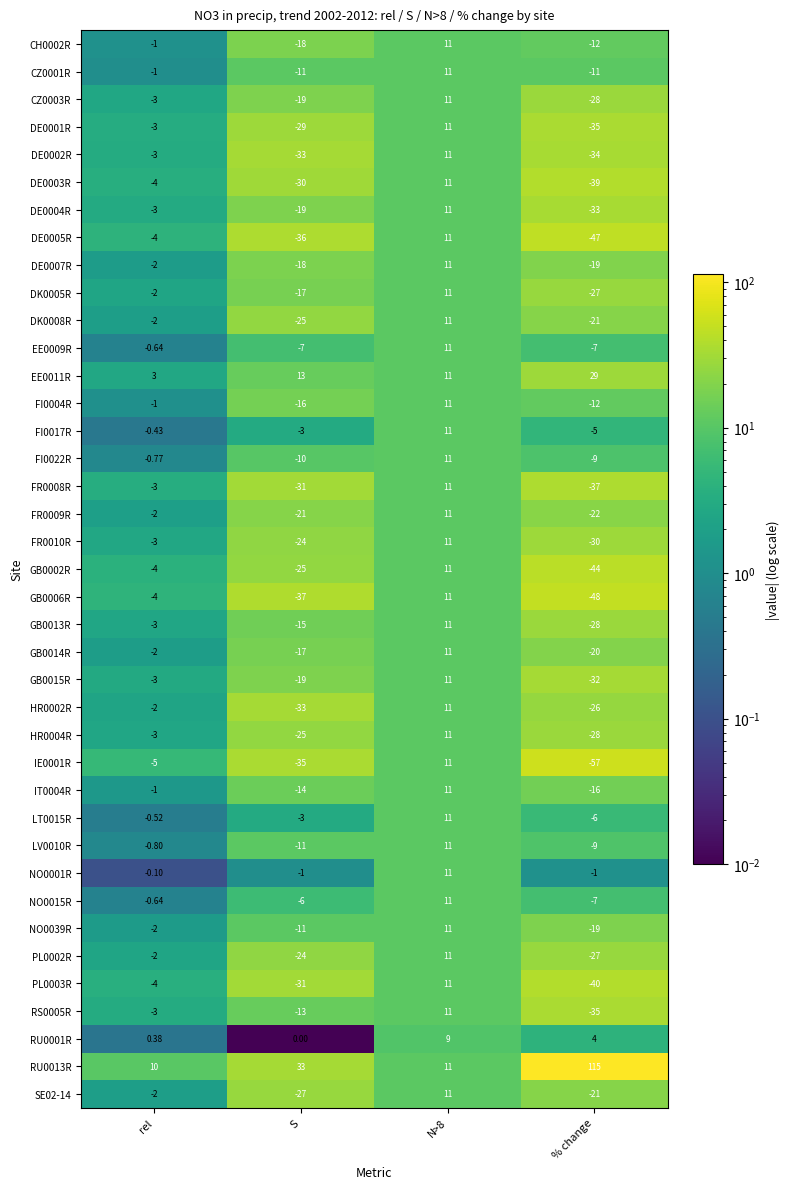

At which label is PL0003R closest to -14?

rel